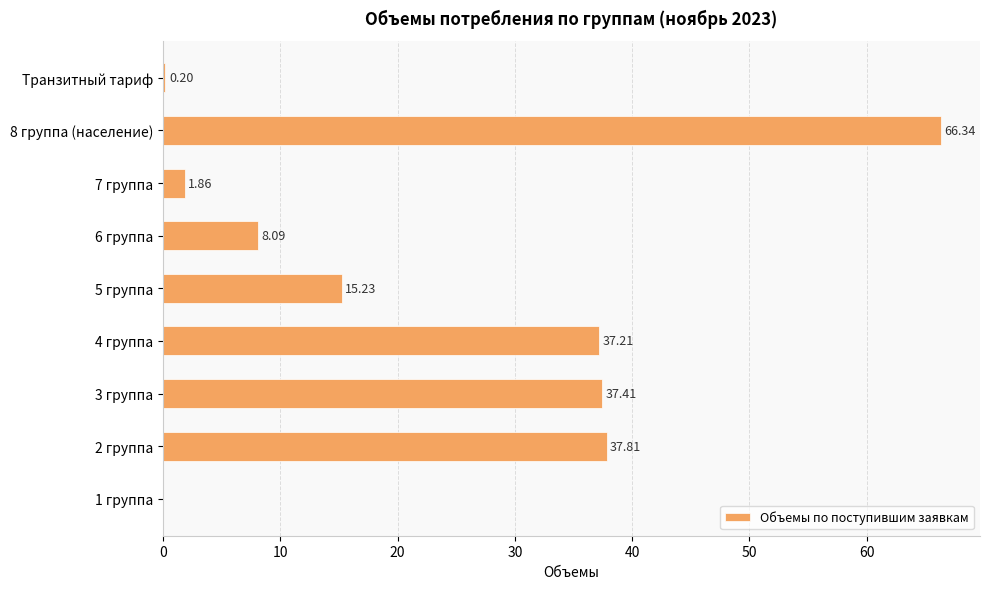

What is the change in value from 4 группа to 5 группа?

-22.0